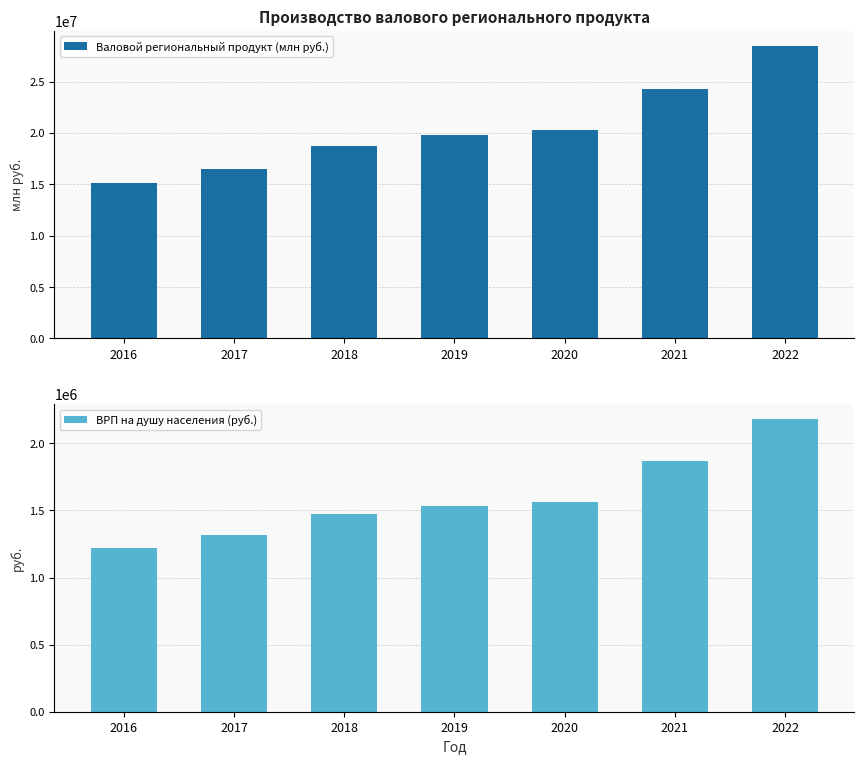

The Валовой региональный продукт (млн руб.) series shows 20260717.7 at 2020. True or false?

True